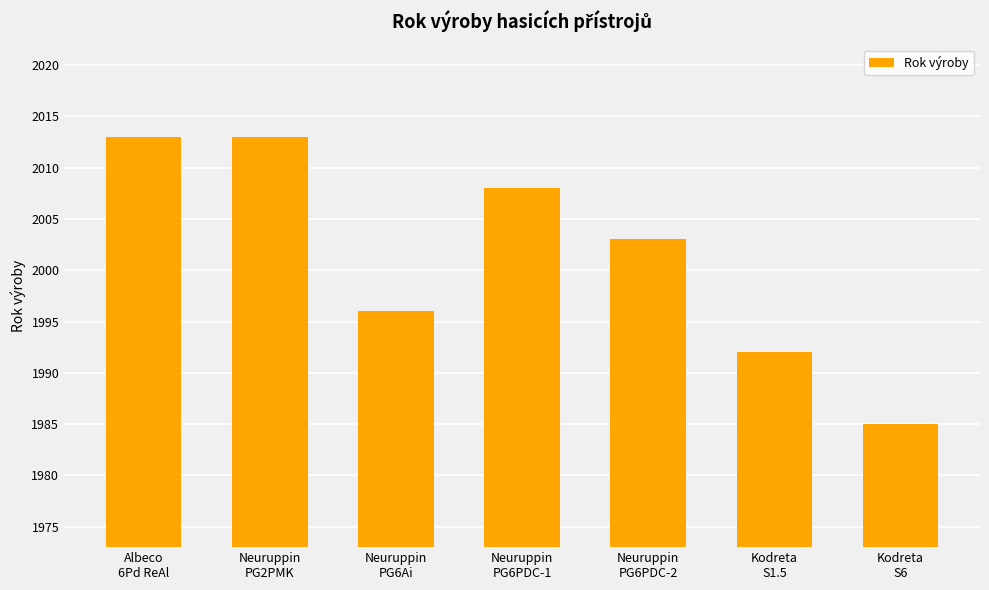

Count the number of categories in the chart.

7